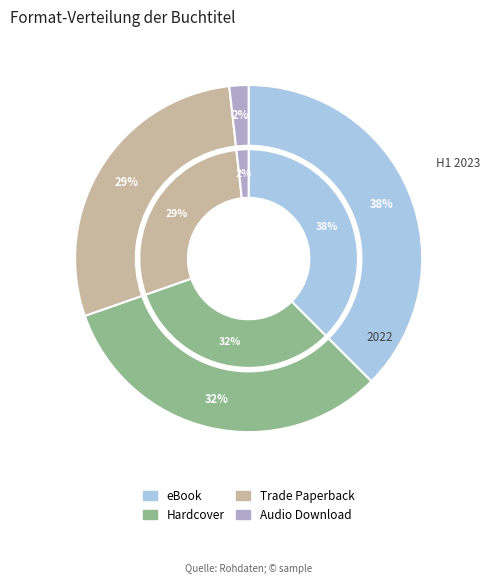

Which slice is the smallest?

Audio Download